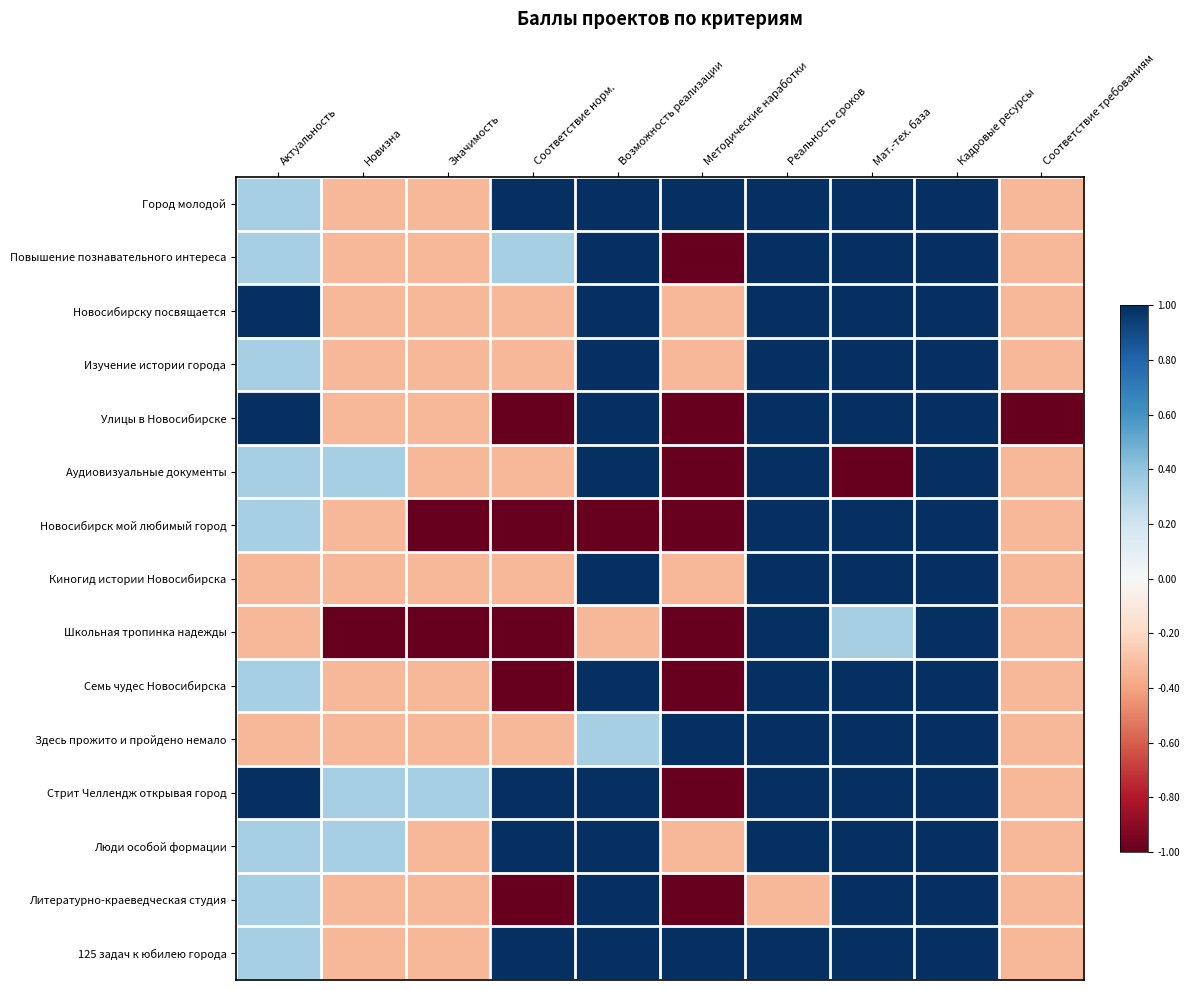

Reading left to right, extract all data points from this chart.

Город молодой: Актуальность=0.3	Новизна=-0.3	Значимость=-0.3	Соответствие норм.=1.0	Возможность реализации=1.0	Методические наработки=1.0	Реальность сроков=1.0	Мат.-тех. база=1.0	Кадровые ресурсы=1.0	Соответствие требованиям=-0.3
Повышение познавательного интереса: Актуальность=0.3	Новизна=-0.3	Значимость=-0.3	Соответствие норм.=0.3	Возможность реализации=1.0	Методические наработки=-1.0	Реальность сроков=1.0	Мат.-тех. база=1.0	Кадровые ресурсы=1.0	Соответствие требованиям=-0.3
Новосибирску посвящается: Актуальность=1.0	Новизна=-0.3	Значимость=-0.3	Соответствие норм.=-0.3	Возможность реализации=1.0	Методические наработки=-0.3	Реальность сроков=1.0	Мат.-тех. база=1.0	Кадровые ресурсы=1.0	Соответствие требованиям=-0.3
Изучение истории города: Актуальность=0.3	Новизна=-0.3	Значимость=-0.3	Соответствие норм.=-0.3	Возможность реализации=1.0	Методические наработки=-0.3	Реальность сроков=1.0	Мат.-тех. база=1.0	Кадровые ресурсы=1.0	Соответствие требованиям=-0.3
Улицы в Новосибирске: Актуальность=1.0	Новизна=-0.3	Значимость=-0.3	Соответствие норм.=-1.0	Возможность реализации=1.0	Методические наработки=-1.0	Реальность сроков=1.0	Мат.-тех. база=1.0	Кадровые ресурсы=1.0	Соответствие требованиям=-1.0
Аудиовизуальные документы: Актуальность=0.3	Новизна=0.3	Значимость=-0.3	Соответствие норм.=-0.3	Возможность реализации=1.0	Методические наработки=-1.0	Реальность сроков=1.0	Мат.-тех. база=-1.0	Кадровые ресурсы=1.0	Соответствие требованиям=-0.3
Новосибирск мой любимый город: Актуальность=0.3	Новизна=-0.3	Значимость=-1.0	Соответствие норм.=-1.0	Возможность реализации=-1.0	Методические наработки=-1.0	Реальность сроков=1.0	Мат.-тех. база=1.0	Кадровые ресурсы=1.0	Соответствие требованиям=-0.3
Киногид истории Новосибирска: Актуальность=-0.3	Новизна=-0.3	Значимость=-0.3	Соответствие норм.=-0.3	Возможность реализации=1.0	Методические наработки=-0.3	Реальность сроков=1.0	Мат.-тех. база=1.0	Кадровые ресурсы=1.0	Соответствие требованиям=-0.3
Школьная тропинка надежды: Актуальность=-0.3	Новизна=-1.0	Значимость=-1.0	Соответствие норм.=-1.0	Возможность реализации=-0.3	Методические наработки=-1.0	Реальность сроков=1.0	Мат.-тех. база=0.3	Кадровые ресурсы=1.0	Соответствие требованиям=-0.3
Семь чудес Новосибирска: Актуальность=0.3	Новизна=-0.3	Значимость=-0.3	Соответствие норм.=-1.0	Возможность реализации=1.0	Методические наработки=-1.0	Реальность сроков=1.0	Мат.-тех. база=1.0	Кадровые ресурсы=1.0	Соответствие требованиям=-0.3
Здесь прожито и пройдено немало: Актуальность=-0.3	Новизна=-0.3	Значимость=-0.3	Соответствие норм.=-0.3	Возможность реализации=0.3	Методические наработки=1.0	Реальность сроков=1.0	Мат.-тех. база=1.0	Кадровые ресурсы=1.0	Соответствие требованиям=-0.3
Стрит Челлендж открывая город: Актуальность=1.0	Новизна=0.3	Значимость=0.3	Соответствие норм.=1.0	Возможность реализации=1.0	Методические наработки=-1.0	Реальность сроков=1.0	Мат.-тех. база=1.0	Кадровые ресурсы=1.0	Соответствие требованиям=-0.3
Люди особой формации: Актуальность=0.3	Новизна=0.3	Значимость=-0.3	Соответствие норм.=1.0	Возможность реализации=1.0	Методические наработки=-0.3	Реальность сроков=1.0	Мат.-тех. база=1.0	Кадровые ресурсы=1.0	Соответствие требованиям=-0.3
Литературно-краеведческая студия: Актуальность=0.3	Новизна=-0.3	Значимость=-0.3	Соответствие норм.=-1.0	Возможность реализации=1.0	Методические наработки=-1.0	Реальность сроков=-0.3	Мат.-тех. база=1.0	Кадровые ресурсы=1.0	Соответствие требованиям=-0.3
125 задач к юбилею города: Актуальность=0.3	Новизна=-0.3	Значимость=-0.3	Соответствие норм.=1.0	Возможность реализации=1.0	Методические наработки=1.0	Реальность сроков=1.0	Мат.-тех. база=1.0	Кадровые ресурсы=1.0	Соответствие требованиям=-0.3